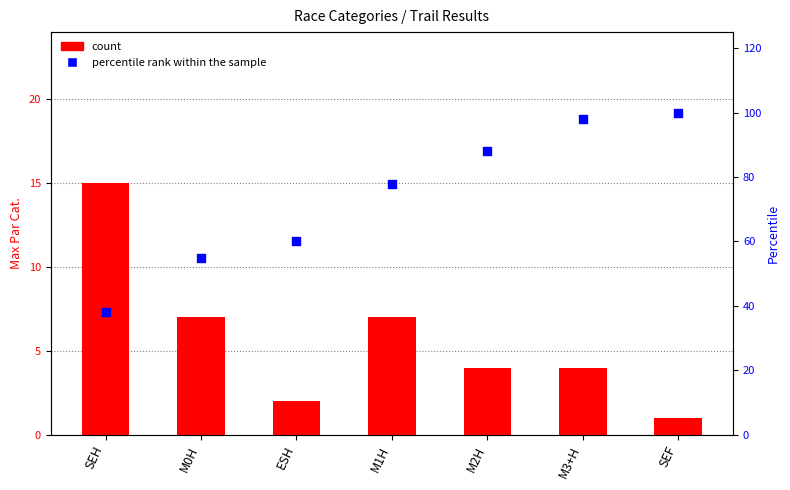

Is the value of percentile rank within the sample at SEH greater than the value of count at M1H?

Yes